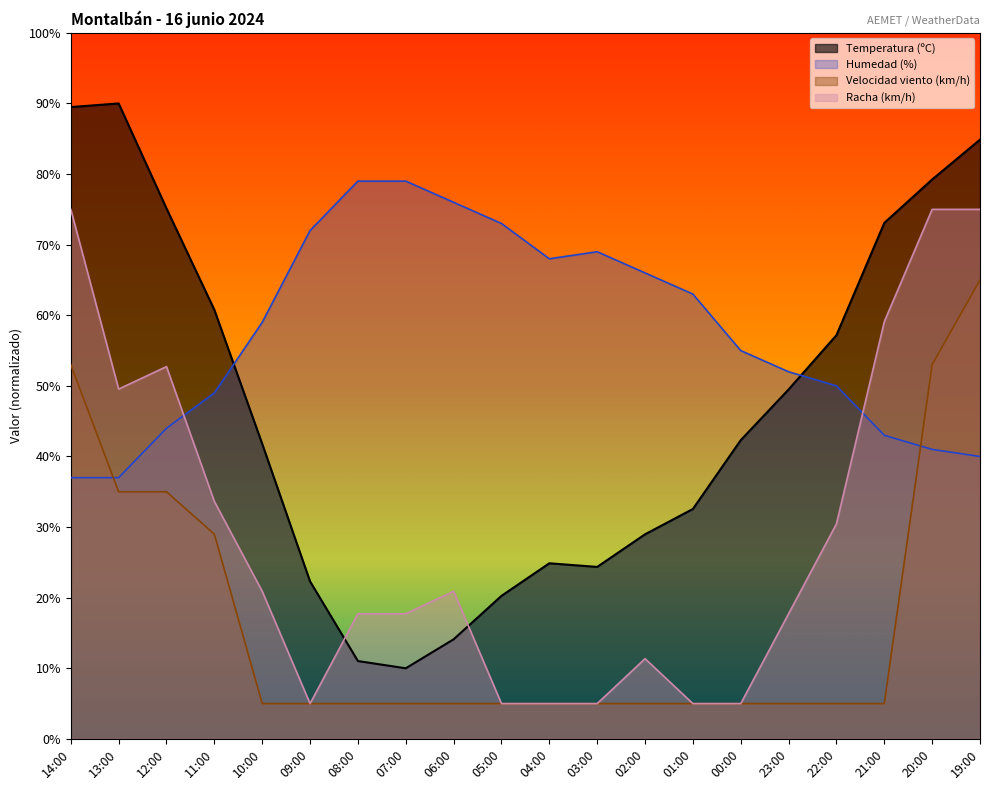

At which category does Temperatura (ºC) reach its first local peak?

13:00